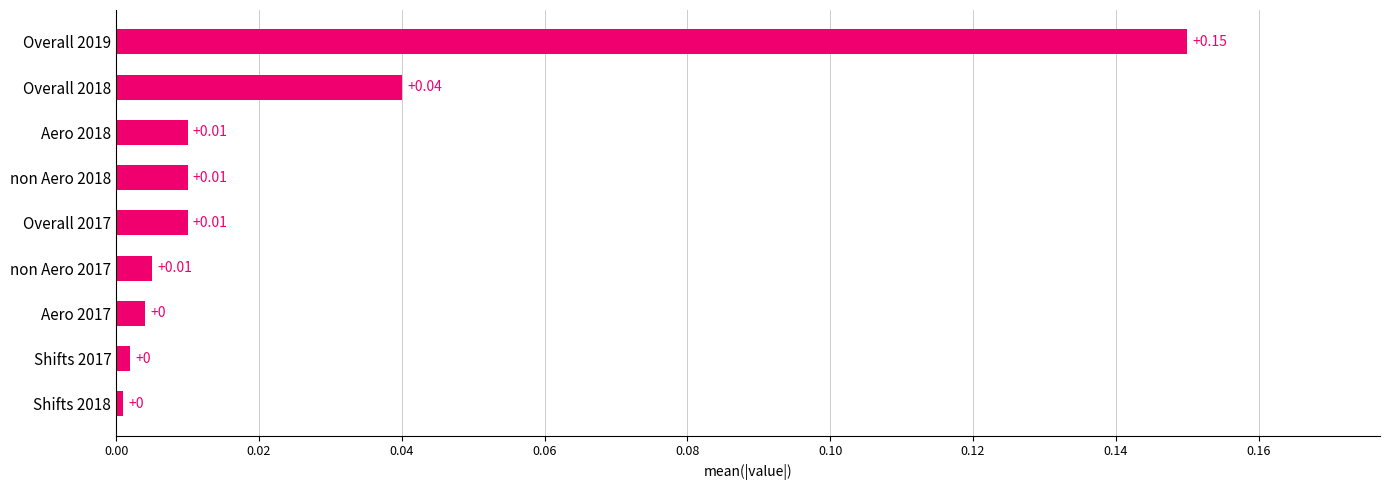

What is the change in value from non Aero 2018 to Overall 2019?

+0.1